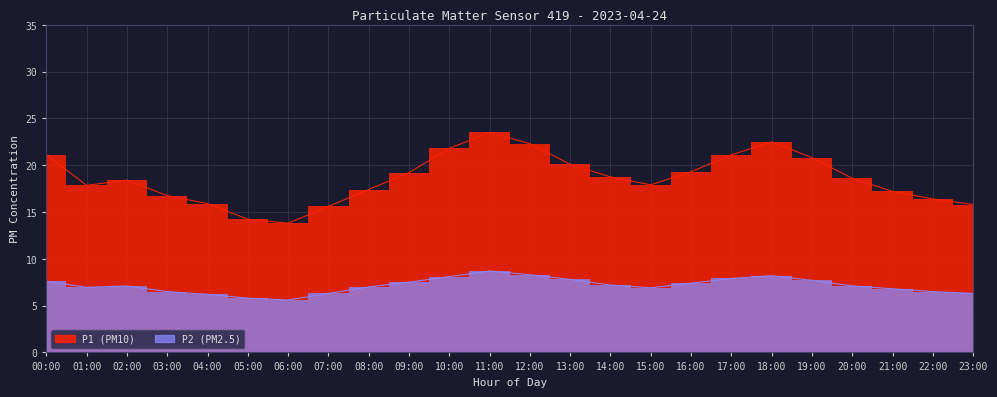

At which category is the sum across all series the highest?

11:00